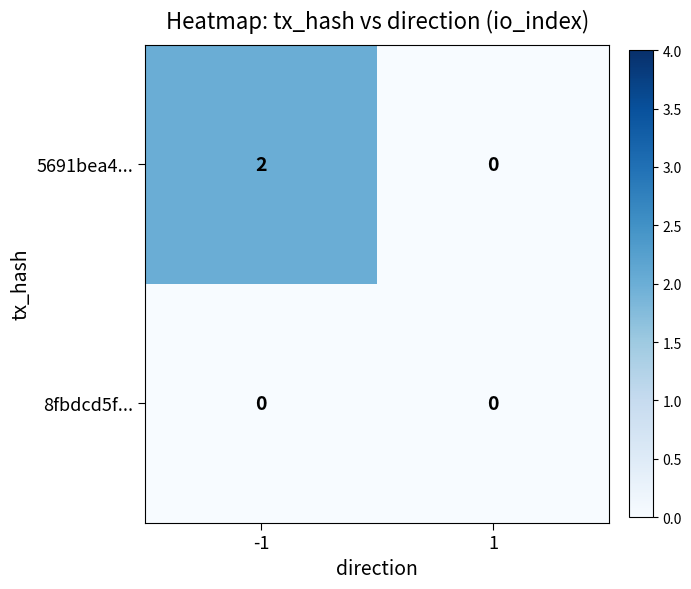

The 8fbdcd5f... series shows 0 at -1. True or false?

True